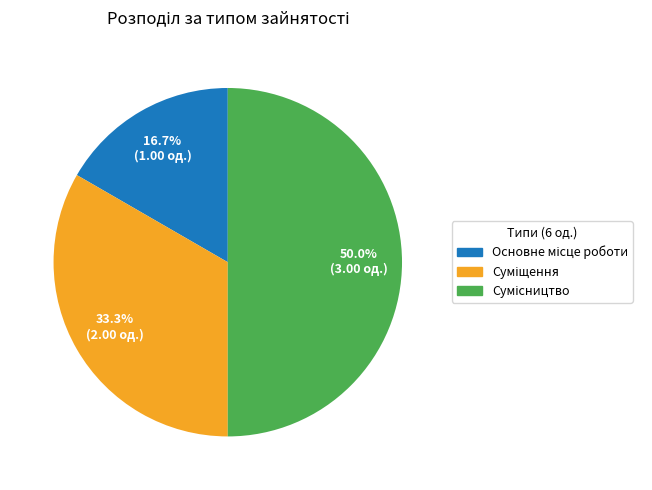

Which slice is the largest?

Сумісництво